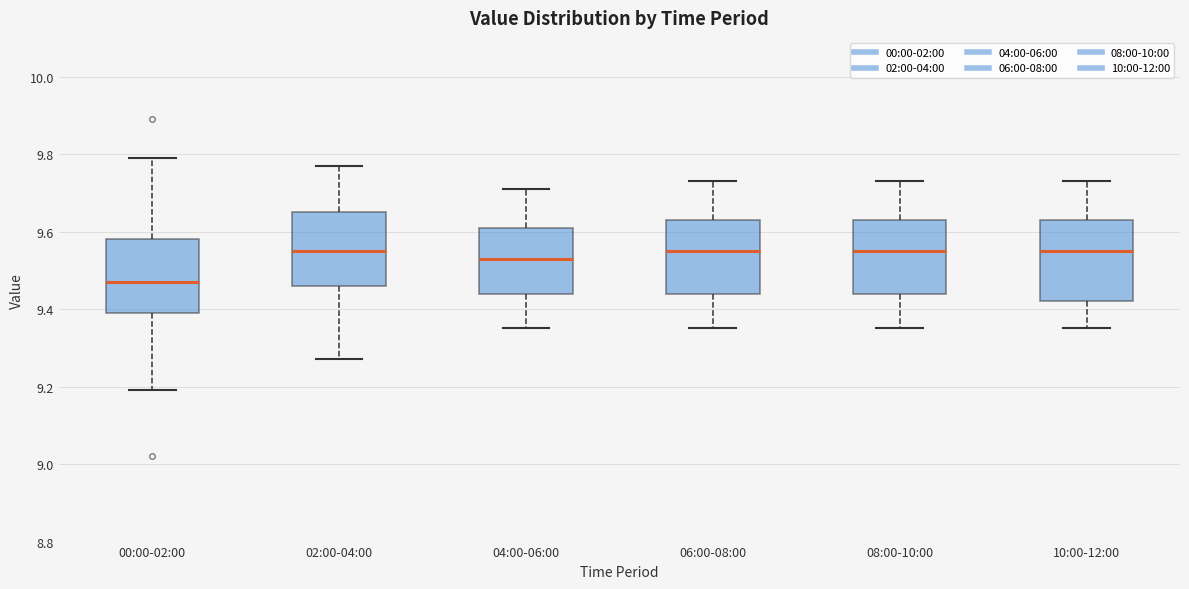

Reading left to right, transcribe this box plot: for each box, give where its median line is, the range the box spans, and where its two whiskers end, as read against the y-axis. The values are not printed on the chart, so give them approximately, as read against the axis.

00:00-02:00: median 9.48, box 9.40 to 9.58, whiskers 9.20 to 9.80
02:00-04:00: median 9.56, box 9.46 to 9.66, whiskers 9.28 to 9.78
04:00-06:00: median 9.54, box 9.44 to 9.62, whiskers 9.36 to 9.72
06:00-08:00: median 9.56, box 9.44 to 9.64, whiskers 9.36 to 9.74
08:00-10:00: median 9.56, box 9.44 to 9.64, whiskers 9.36 to 9.74
10:00-12:00: median 9.56, box 9.42 to 9.64, whiskers 9.36 to 9.74